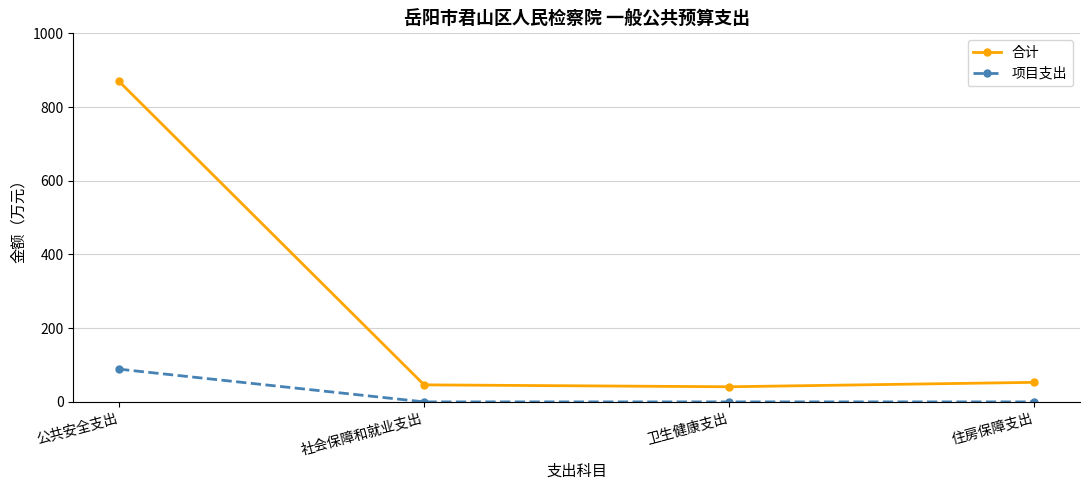

How many categories are shown in the chart?

4